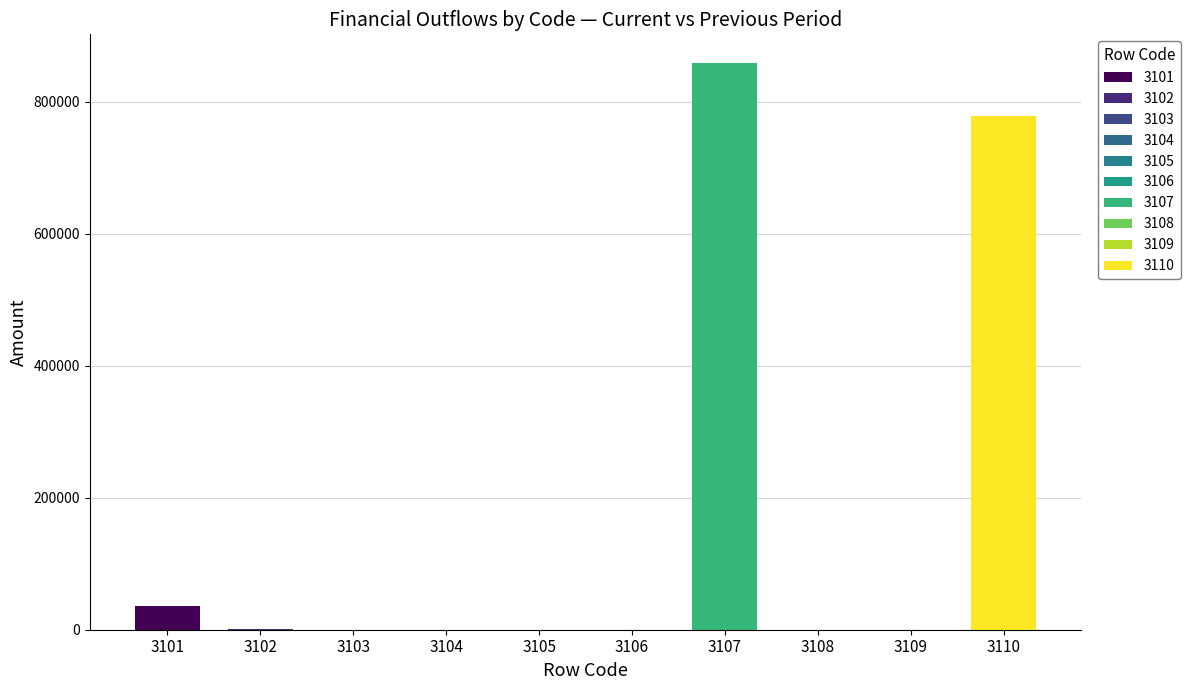

What is the change in value from 3106 to 3110?

+778860.2